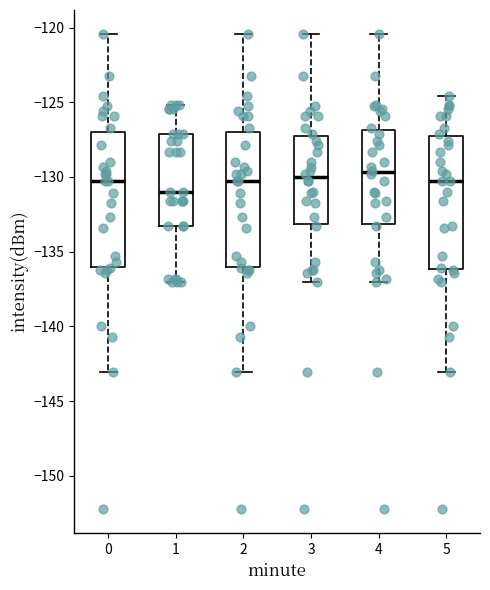

Where is the lower edge of the box at x = 4 on the y-axis? The values are not printed on the chart, so give them approximately, as read against the axis.

-133.0